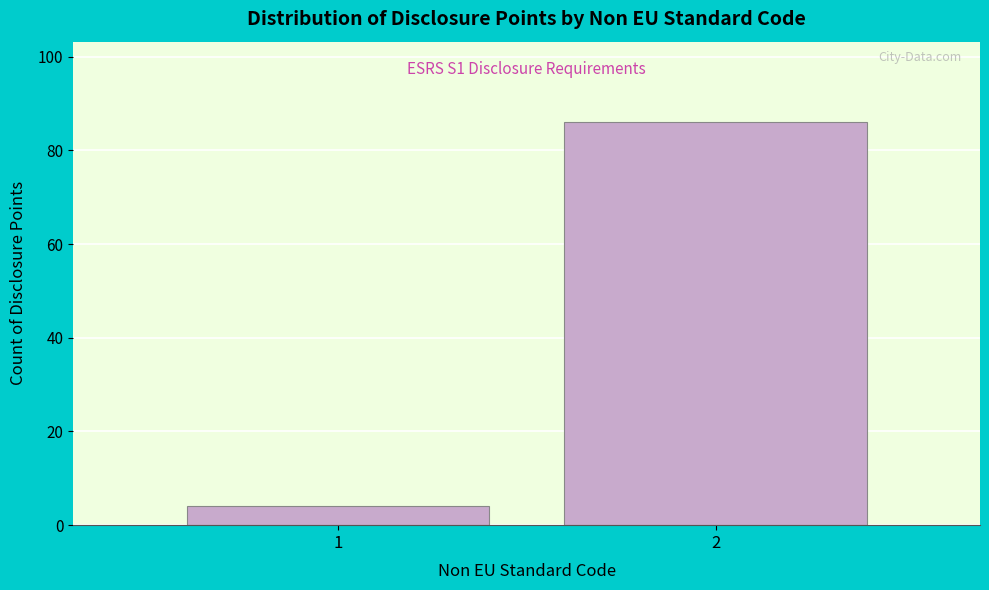

Reading right to left, transcribe all the data shown in this chart.

2=86	1=4